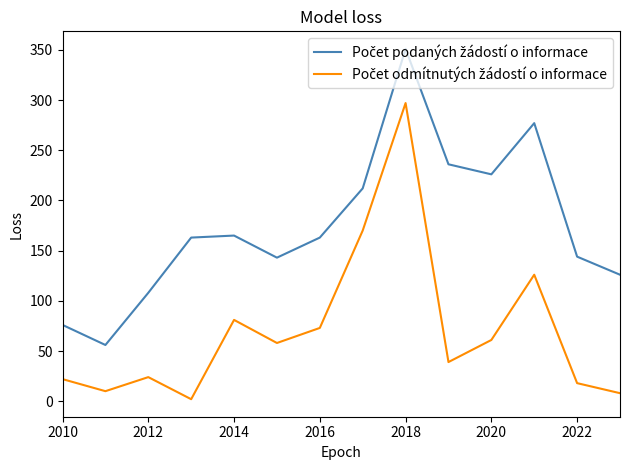

What is the sum of all Počet odmítnutých žádostí o informace values?

989